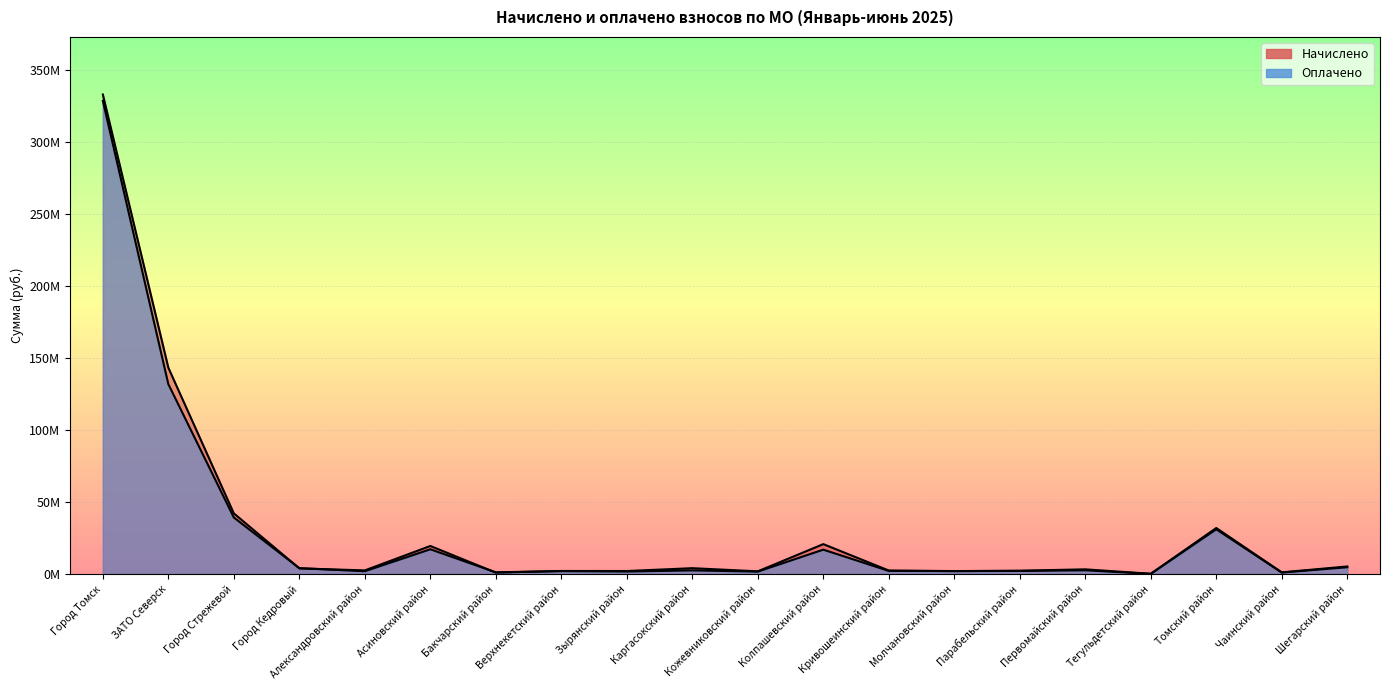

List the series in order of their overall mean, lowest first.

Оплачено, Начислено